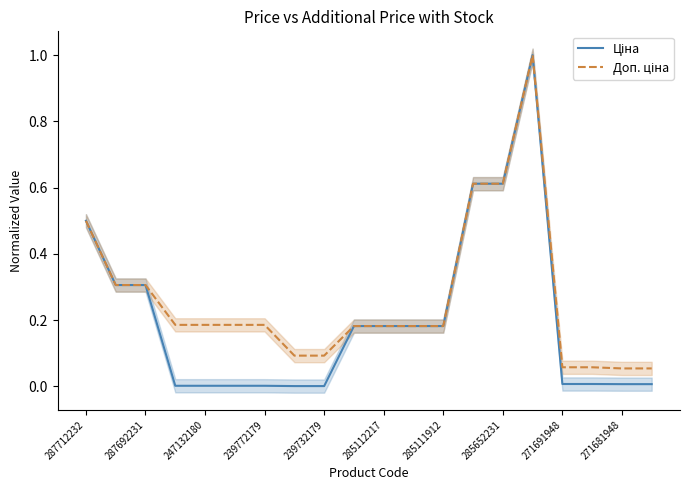

Count the number of categories in the chart.

20